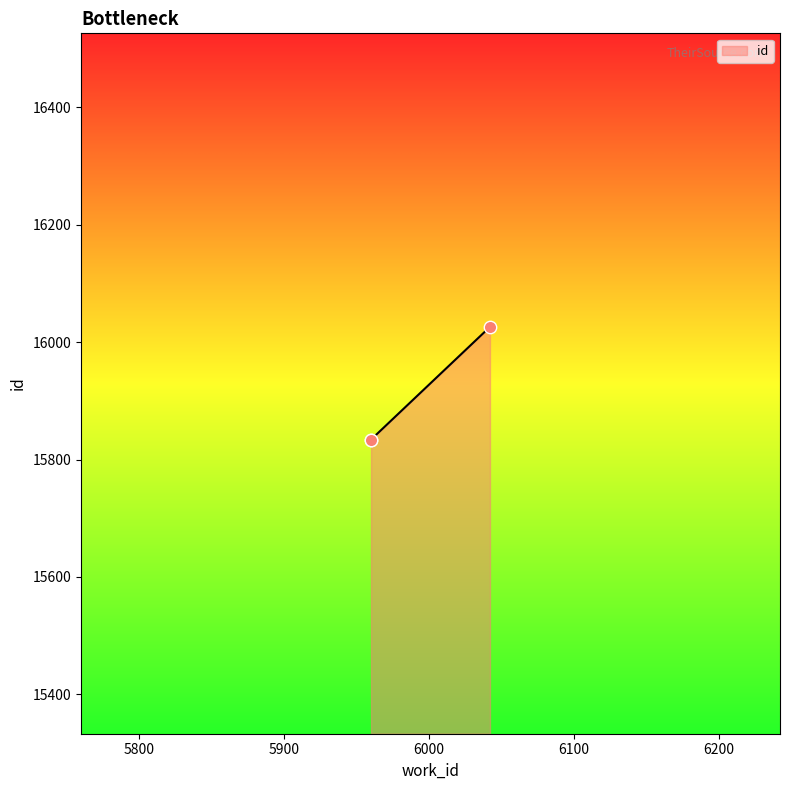

Between 6042 and 5960, which is larger?

6042